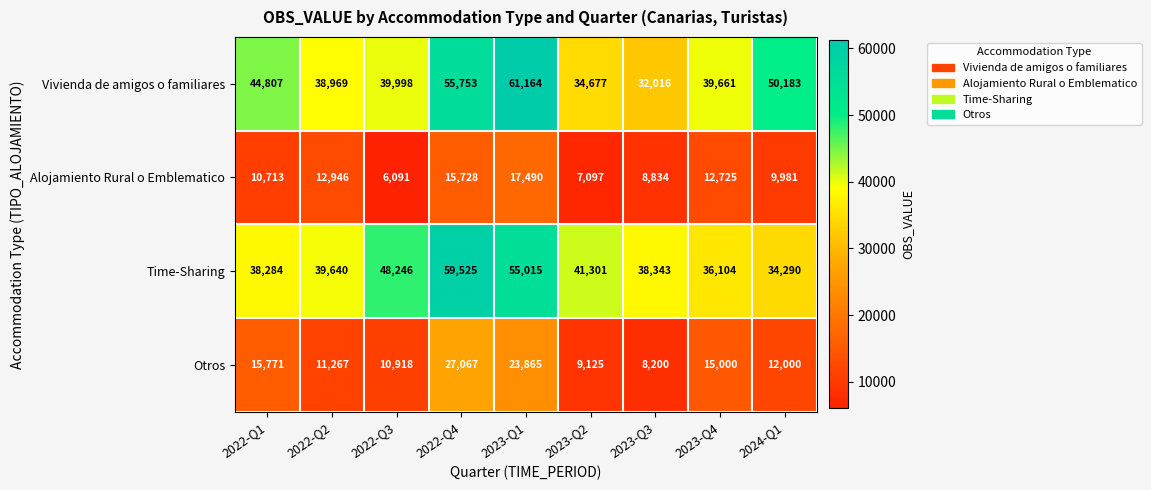

What is the difference between the Alojamiento Rural o Emblematico values at 2024-Q1 and 2023-Q2?

2884